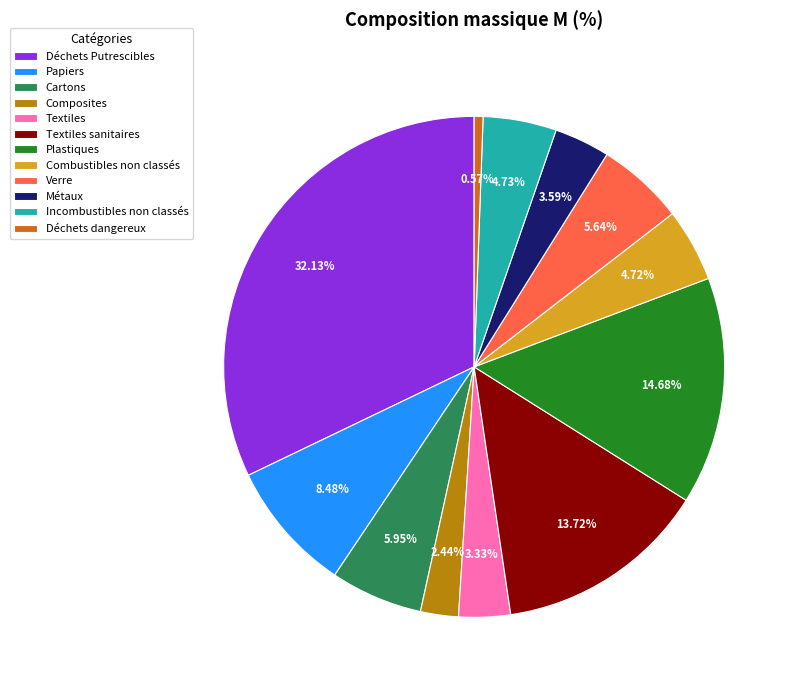

To the nearest percent, what portion does Textiles represent?

3%